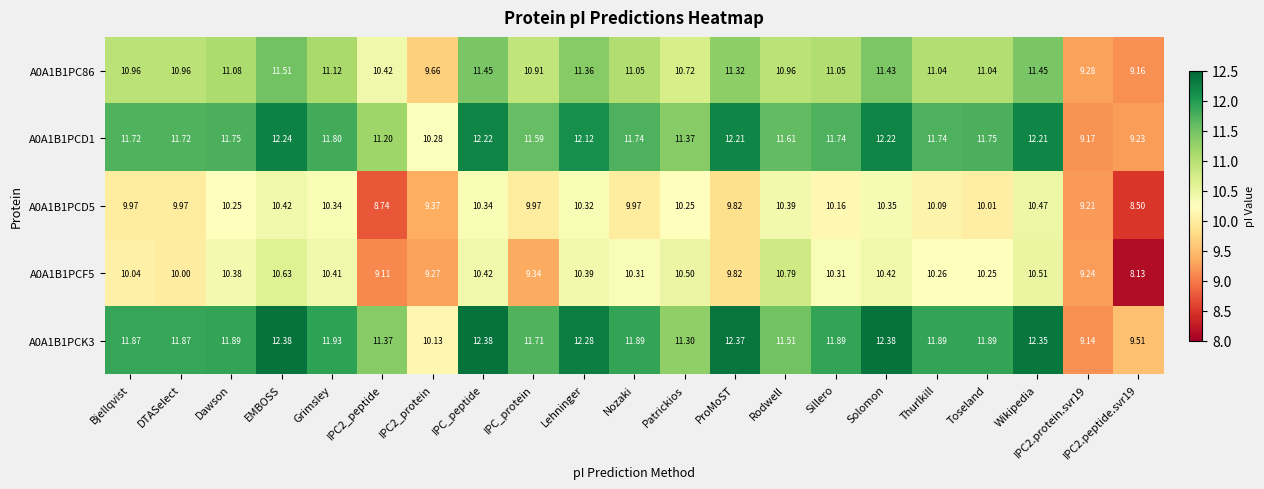

Count the number of data series in this chart.

5